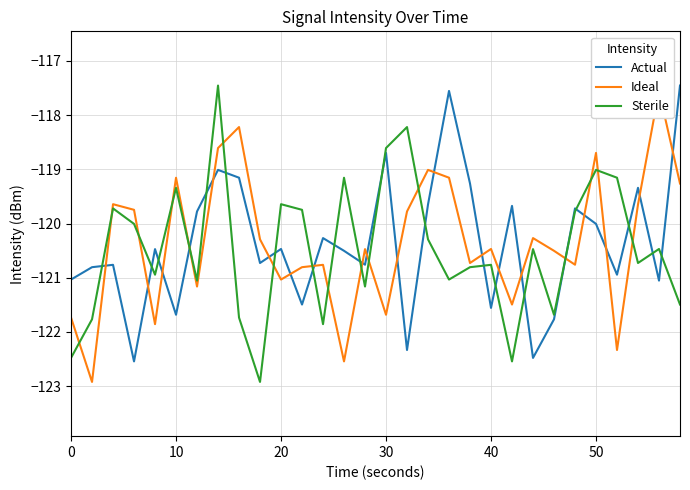

How many times do Ideal and Actual cross each other?

20